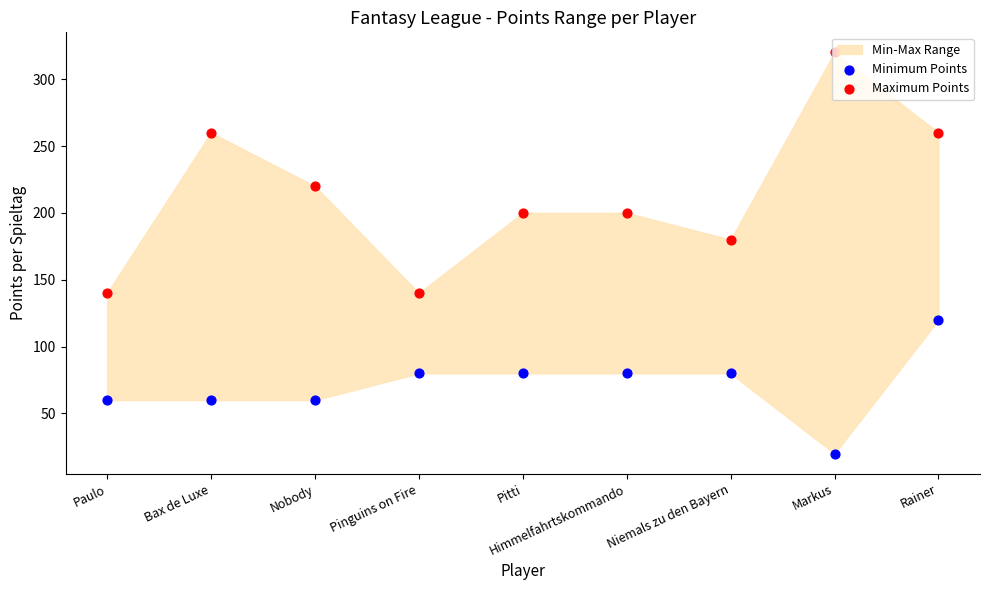

What is the total value across all series at Himmelfahrtskommando?

280